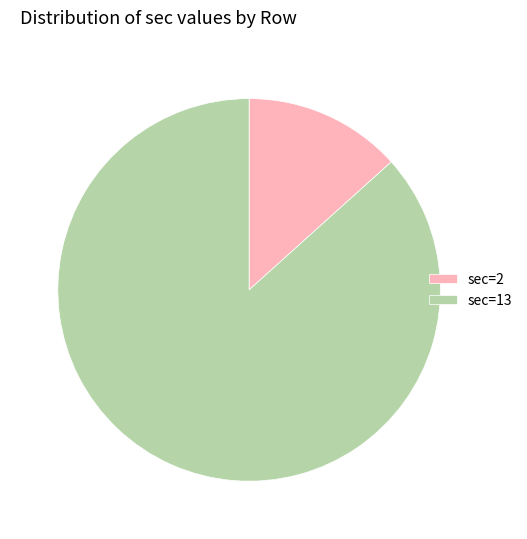

Which category has the biggest portion of the pie?

sec=13